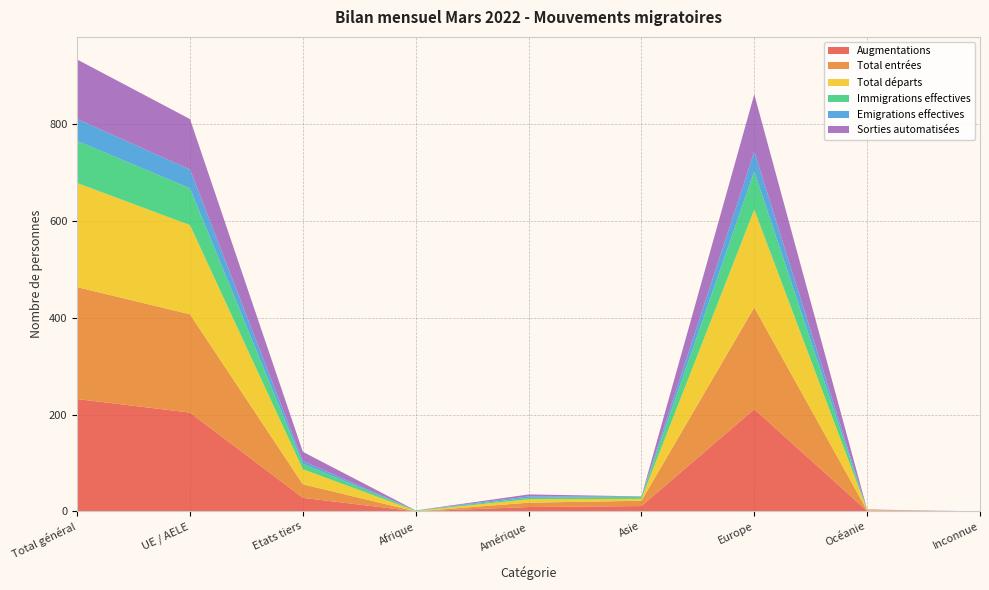

Reading left to right, transcribe all the data shown in this chart.

Augmentations: 232	204	28	0	9	11	211	1	0
Total entrées: 231	203	28	0	9	11	210	1	0
Total départs: 215	184	31	1	7	4	202	1	0
Immigrations effectives: 87	76	11	1	3	4	79	0	0
Emigrations effectives: 45	39	6	0	3	1	41	0	0
Sorties automatisées: 123	104	19	0	4	0	118	1	0